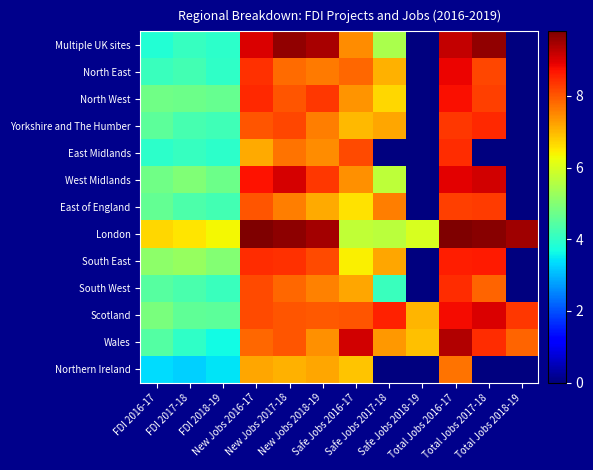

How many series are shown in this chart?

13